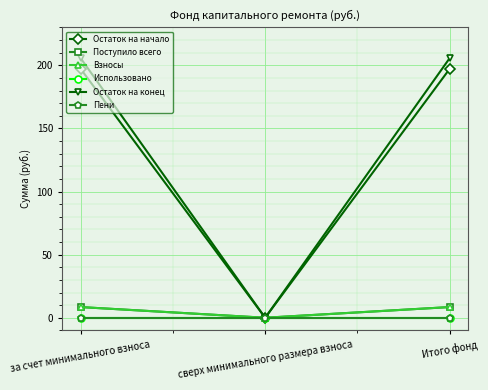

Does the chart have visible grid lines?

Yes